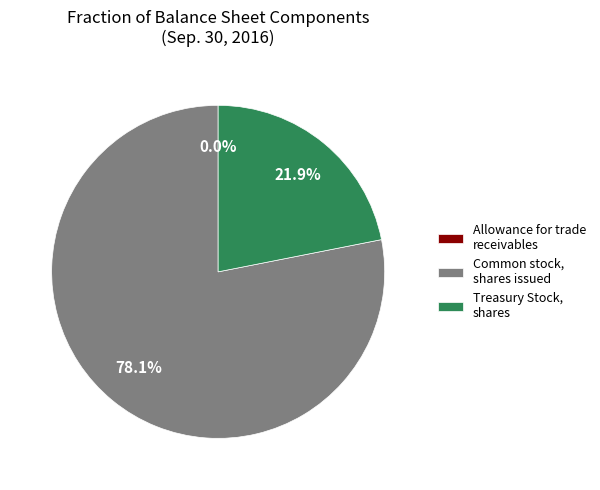

True or false: Treasury Stock, shares accounts for 22% of the total.

True